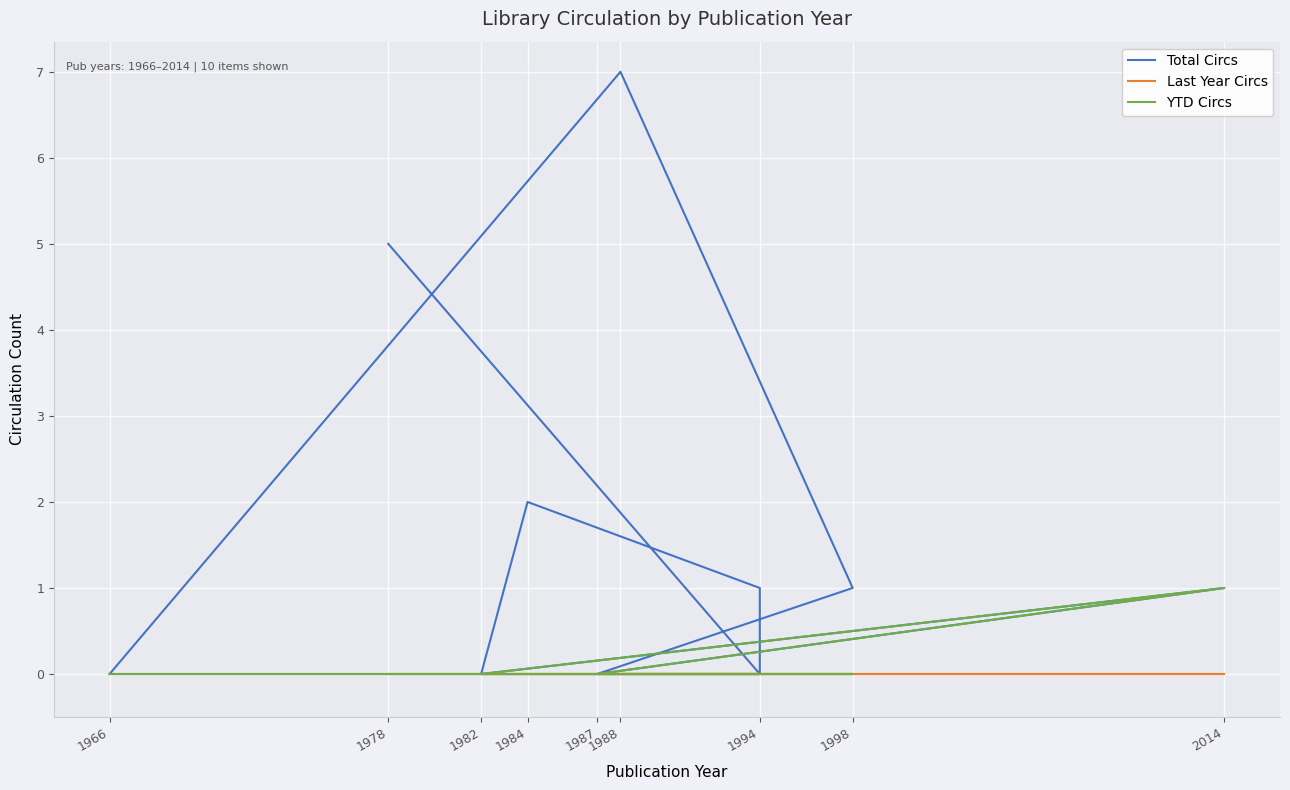

Reading right to left, extract all data points from this chart.

Total Circs: 0	7	1	0	1	0	2	1	0	5
Last Year Circs: 0	0	0	0	0	0	0	0	0	0
YTD Circs: 0	0	0	0	1	0	0	0	0	0